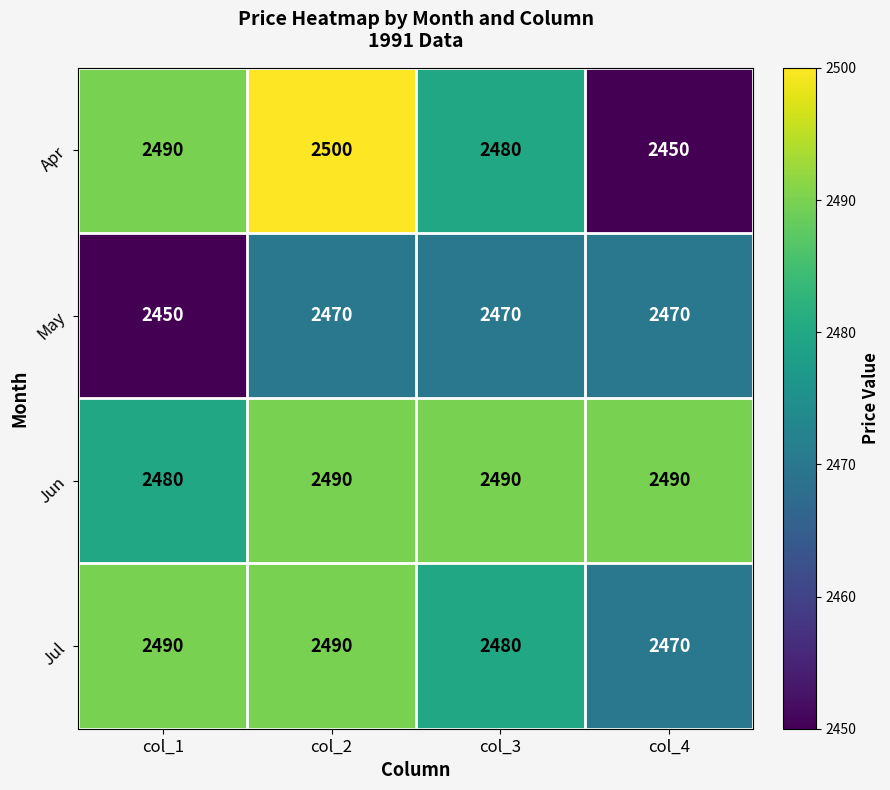

Which series has the largest range (max minus min)?

Apr